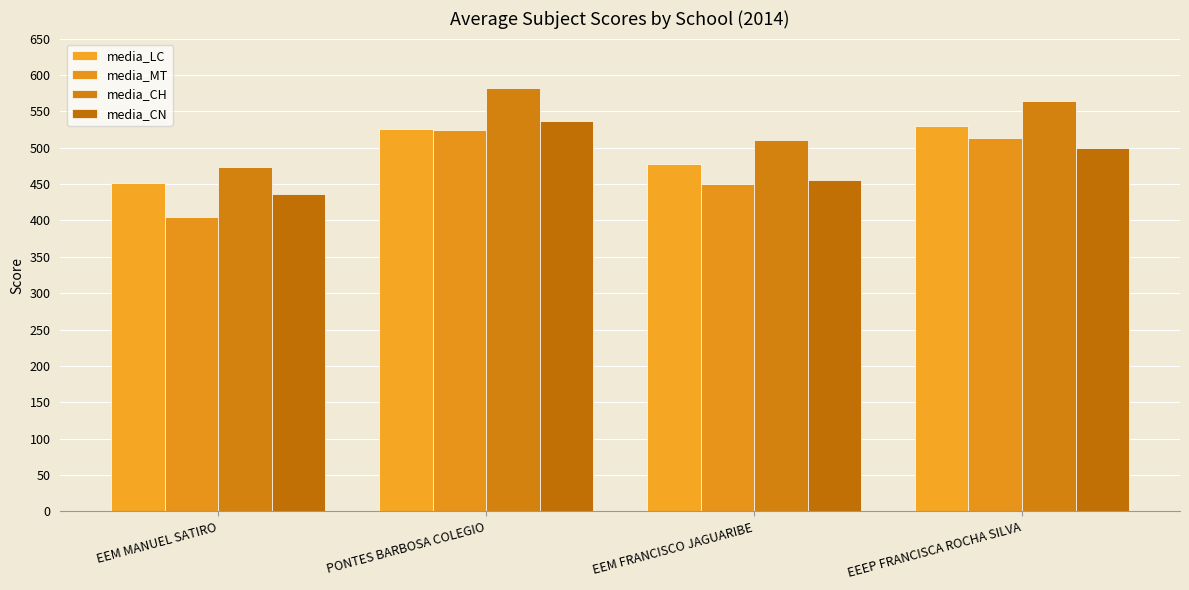

What is the label of the 4th bar from the right?

EEM MANUEL SATIRO